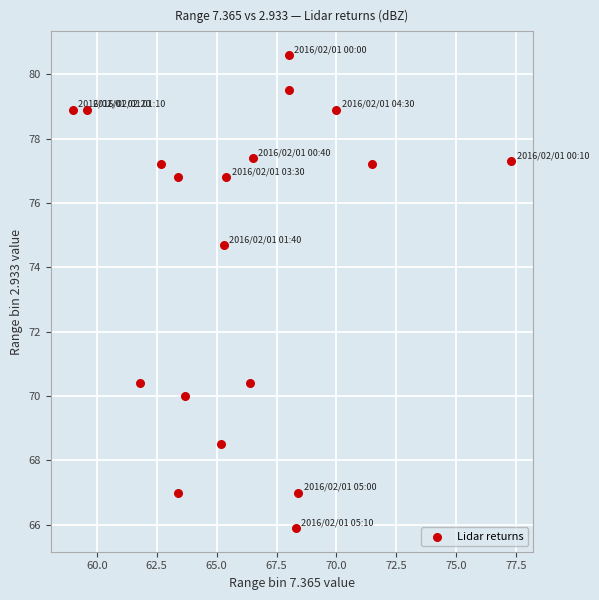

What Y value in the scatter plot is closest to 73?

74.7